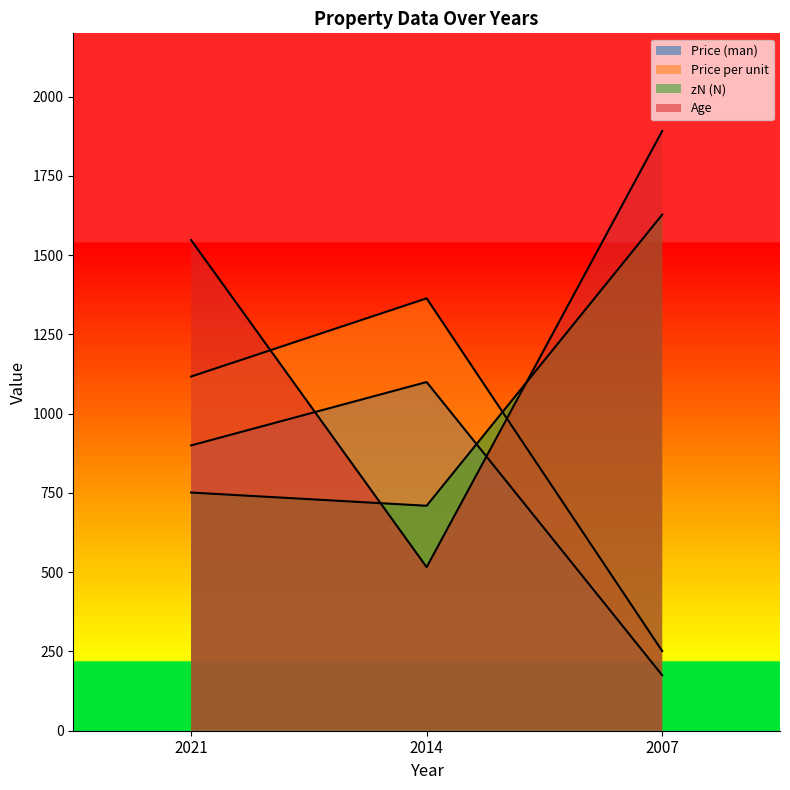

How many lines are shown in the chart?

4